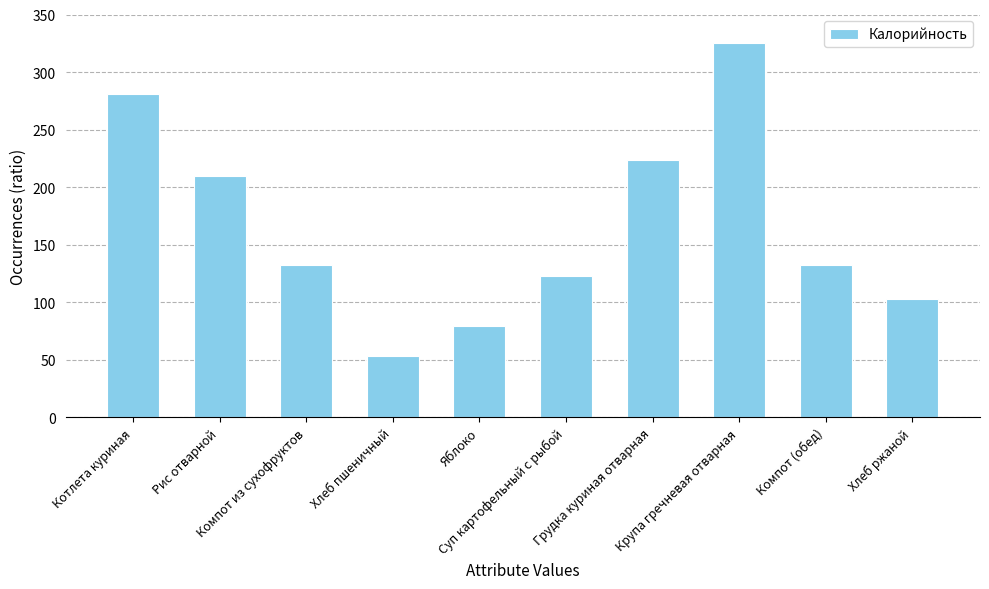

What position from the right is Яблоко?

6